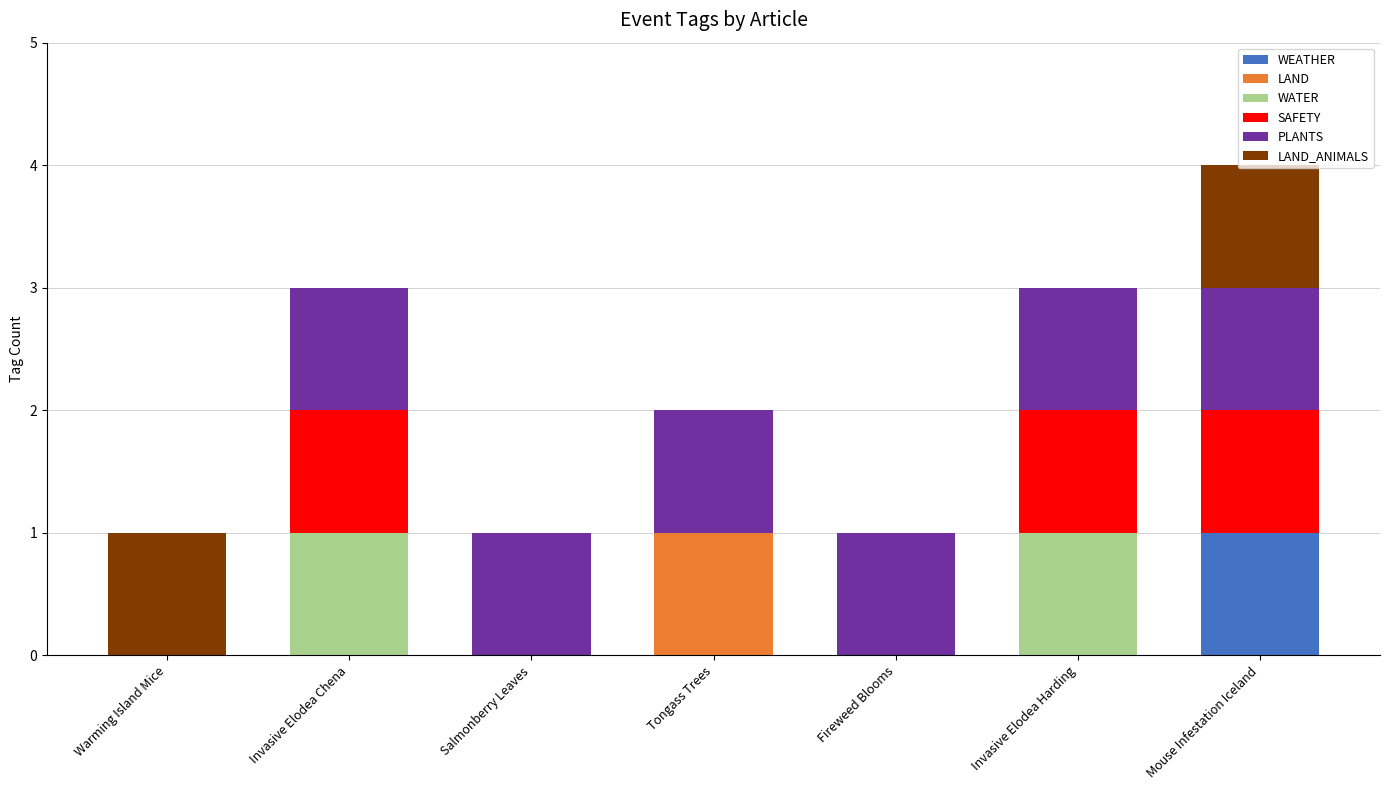

Which category has the highest value in the WEATHER series?

Mouse Infestation Iceland